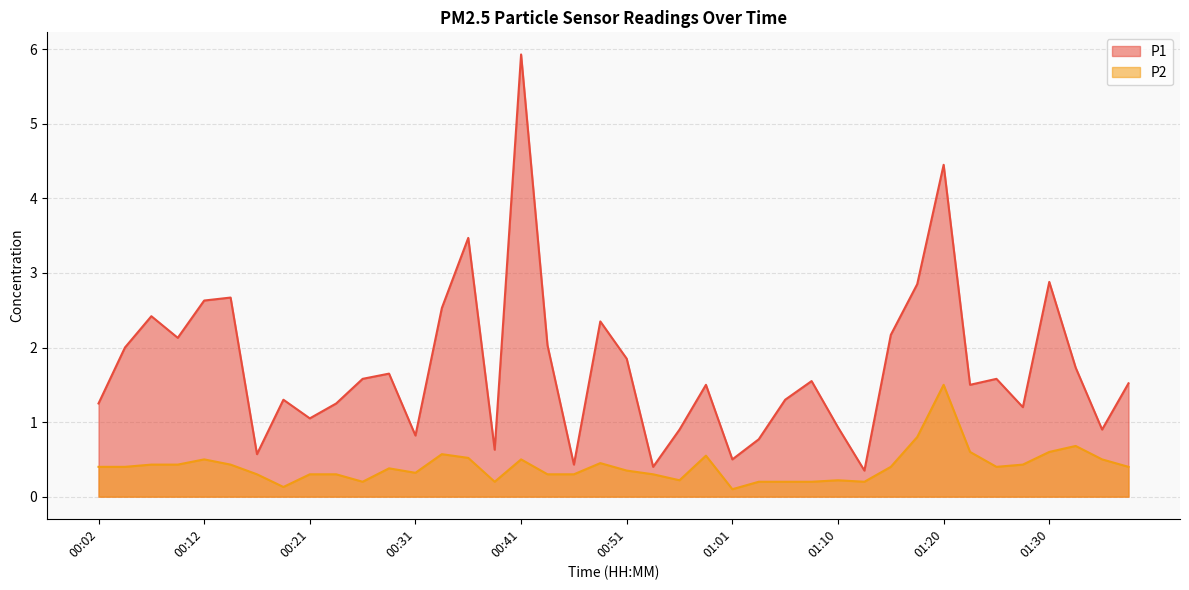

What is the difference between the P2 values at 01:05 and 01:35?

0.3